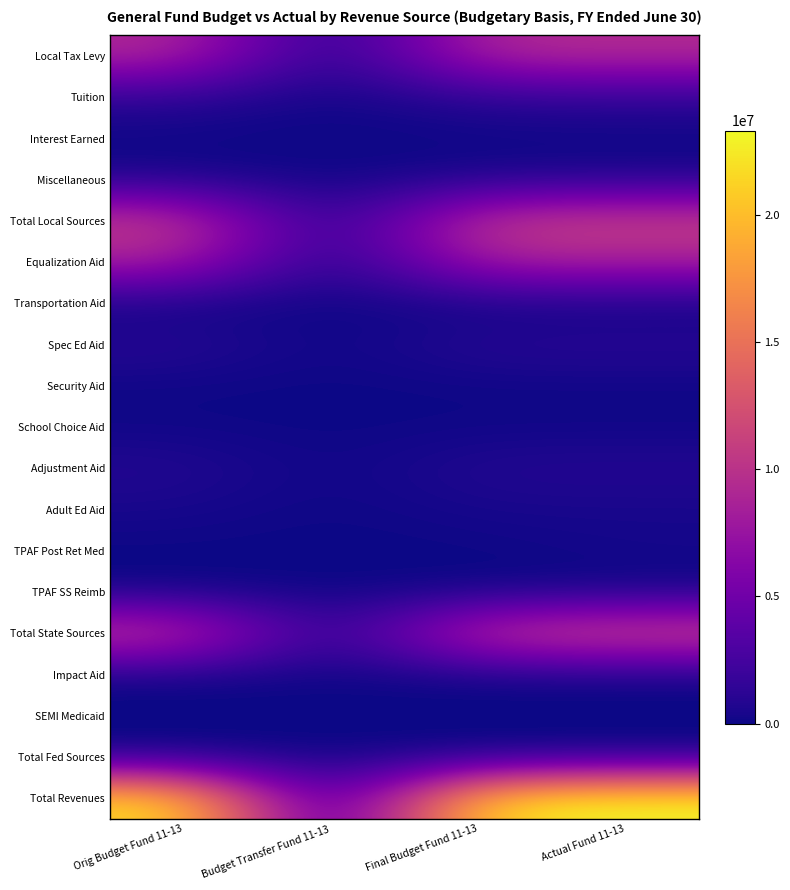

Rank the series by their maximum value, from lowest to highest.

Impact Aid, SEMI Medicaid, Total Fed Sources, Interest Earned, Security Aid, School Choice Aid, Transportation Aid, TPAF SS Reimb, TPAF Post Ret Med, Adult Ed Aid, Miscellaneous, Adjustment Aid, Spec Ed Aid, Tuition, Equalization Aid, Local Tax Levy, Total Local Sources, Total State Sources, Total Revenues